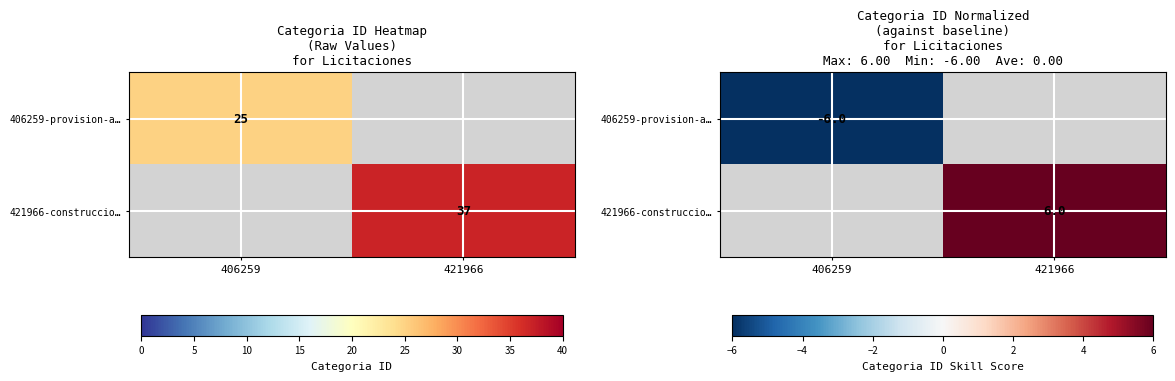

What is the smallest value displayed?

-6